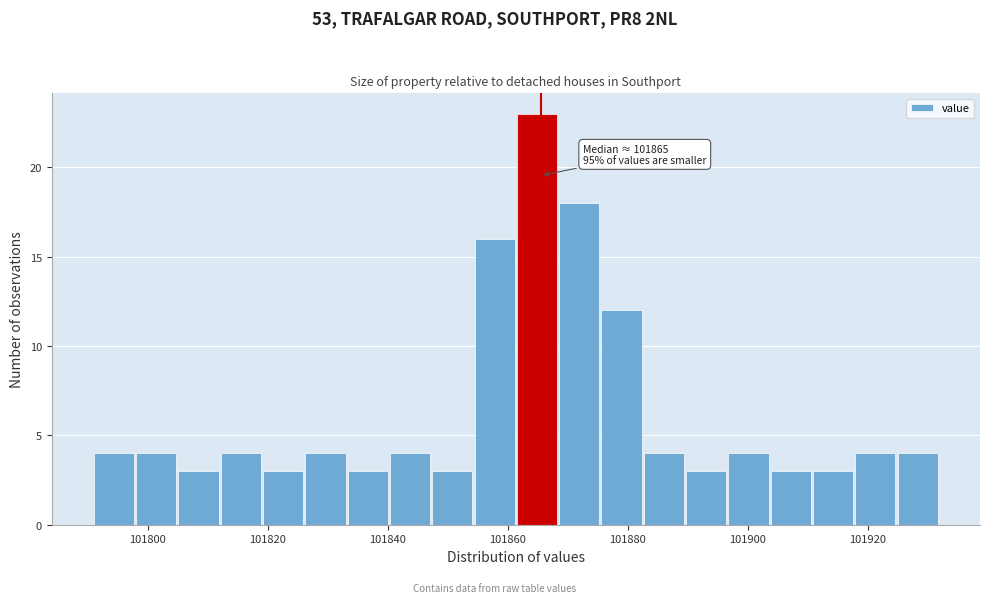

Around what value on the x-axis is the tallest bar? Give the approximate position of its centre, as read against the axis.

101864